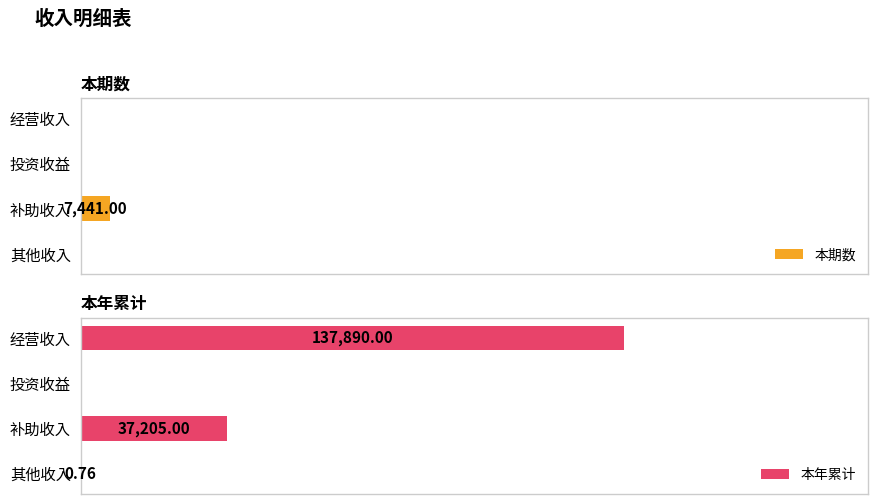

Between 25000 and 75000, which series saw the biggest shift?

本年累计